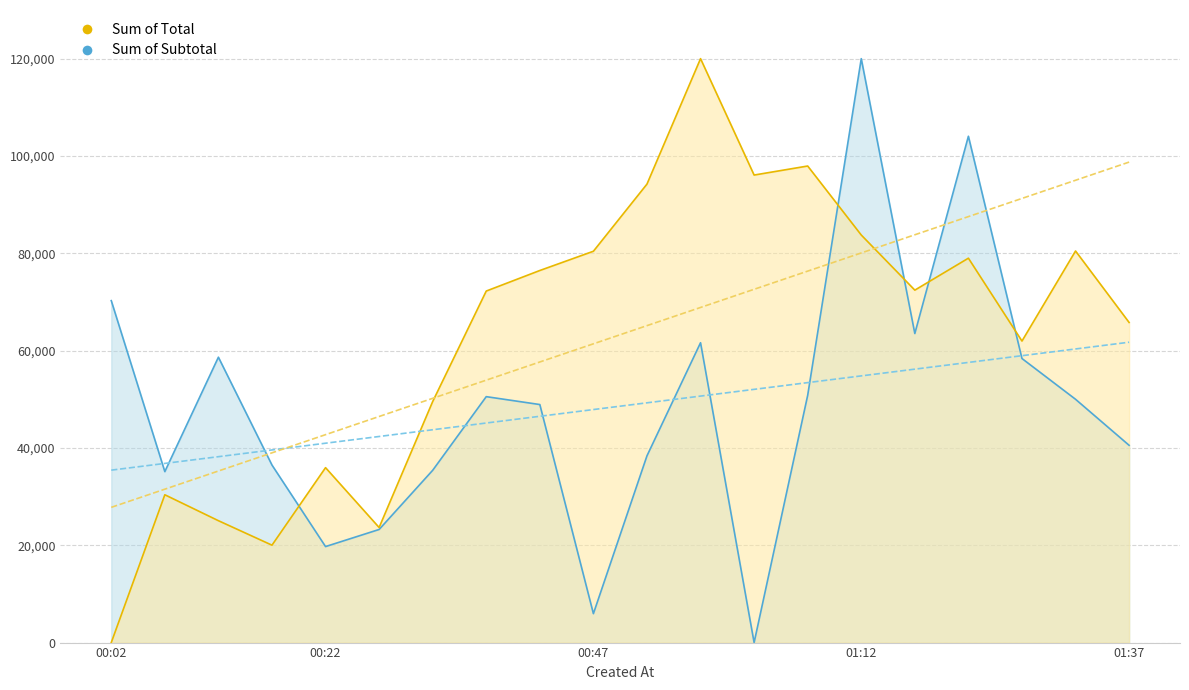

What is the total value across all series at 00:12?

83698.0